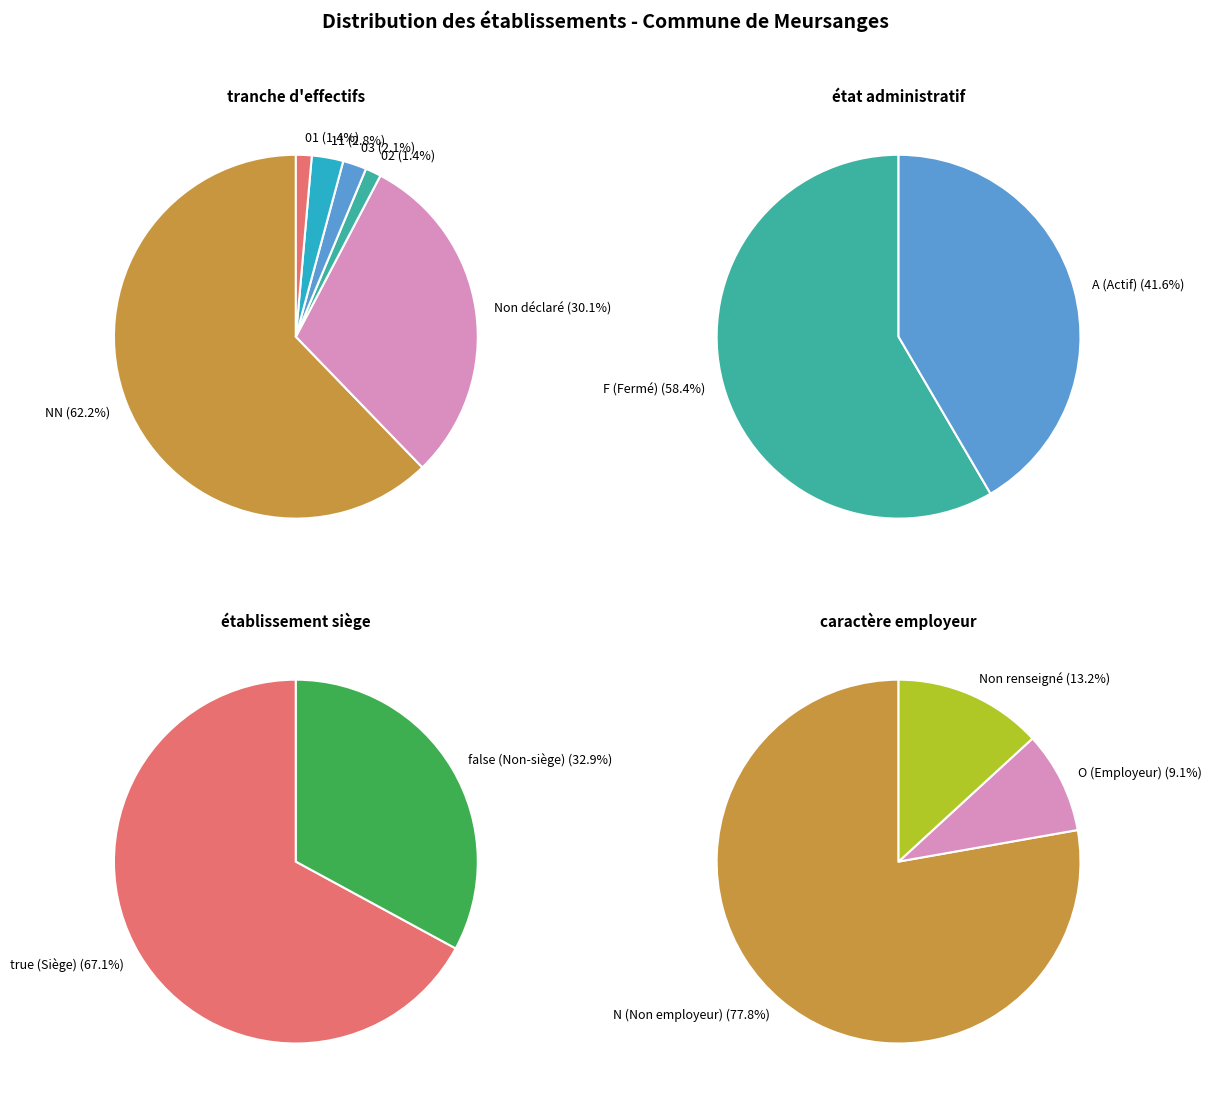

To the nearest percent, what is the average slice percentage?

17%